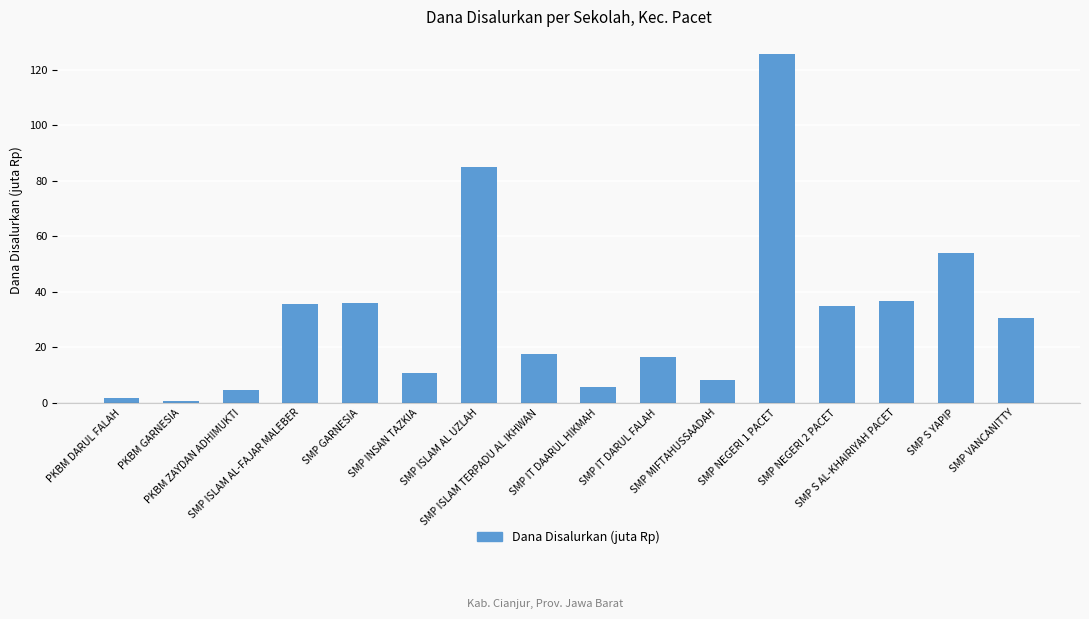

What is the value of the 10th bar from the left?

16.5